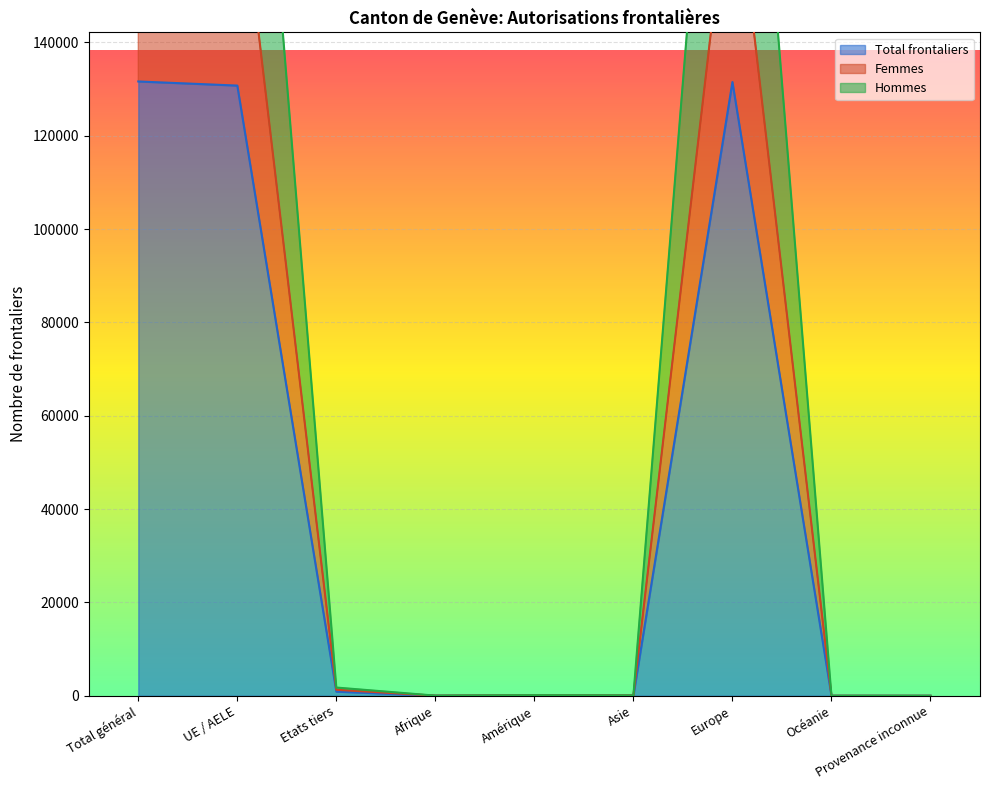

True or false: Total frontaliers and Femmes intersect in this chart.

False